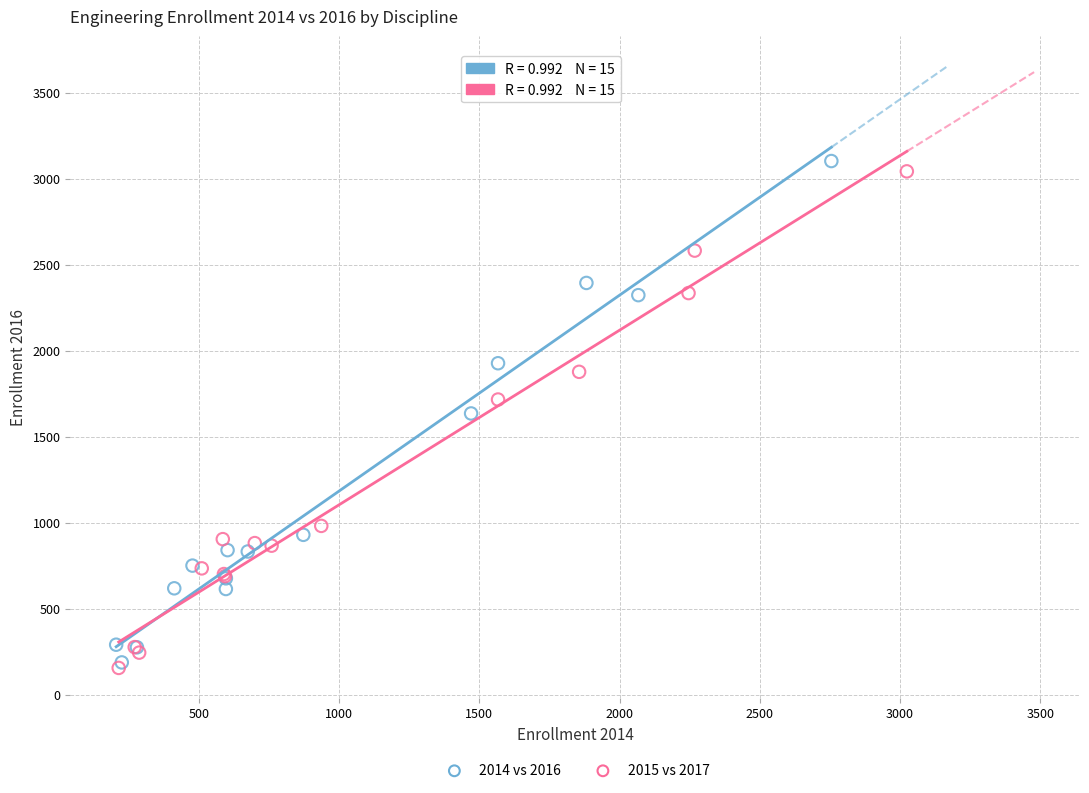

What are all the series names shown in the legend?

2014 vs 2016, 2015 vs 2017